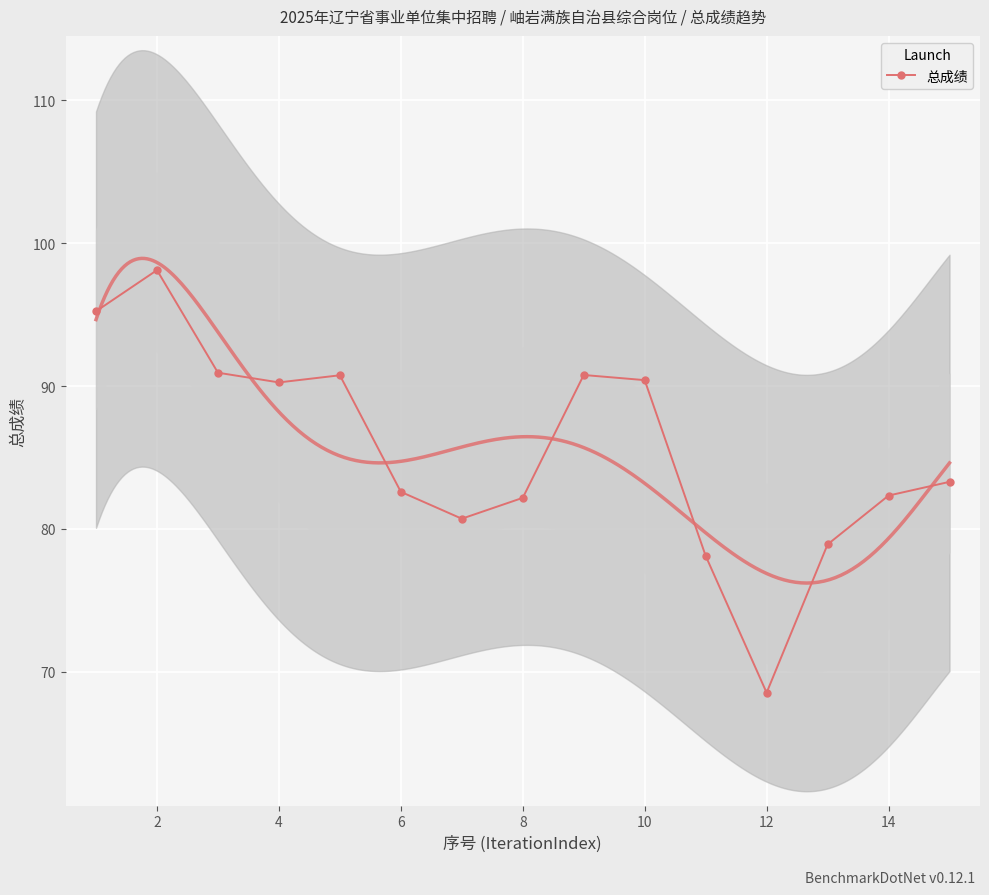

At which label does 总成绩 reach its minimum?

12